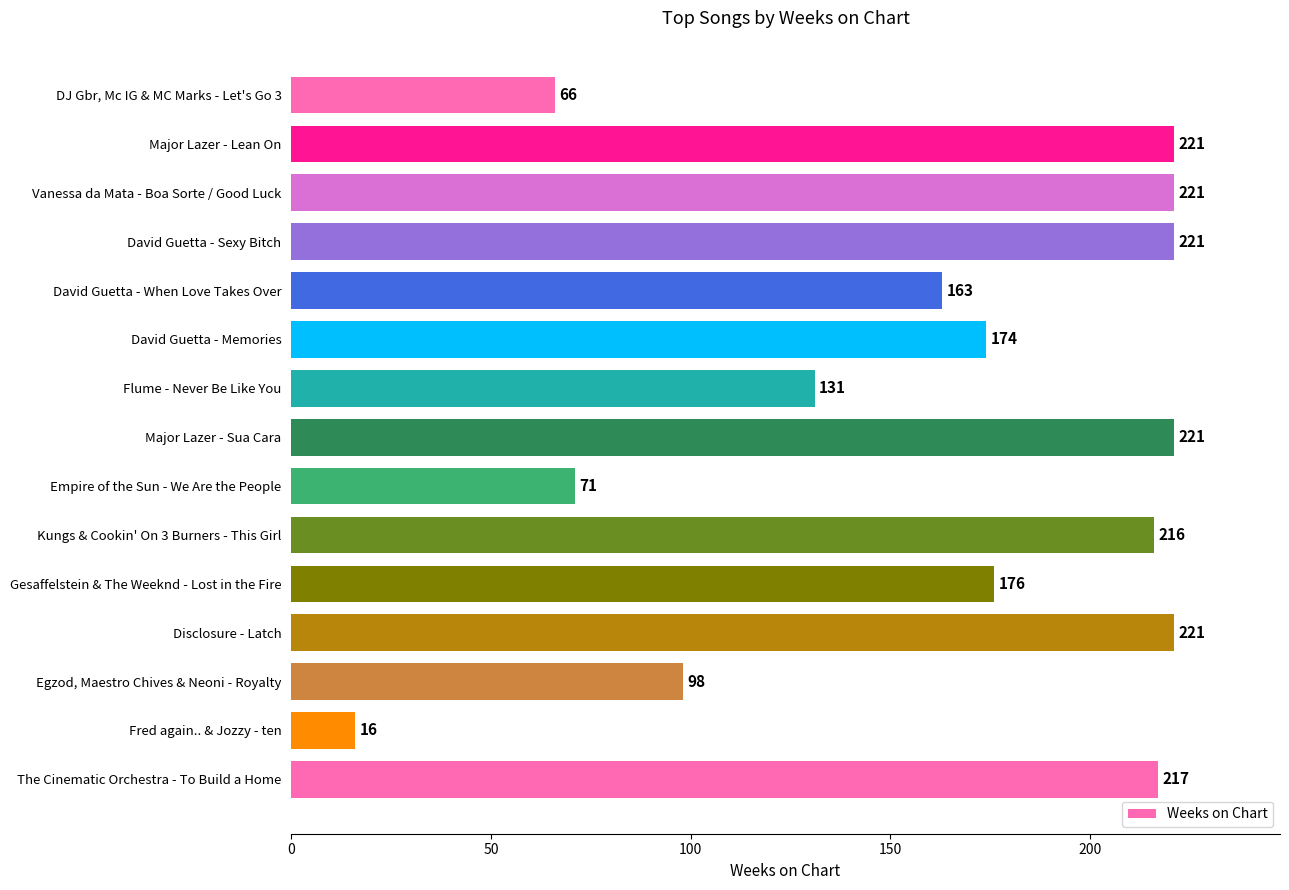

Approximately how many times larger is the value at Kungs & Cookin' On 3 Burners - This Girl compared to David Guetta - When Love Takes Over?

1.3